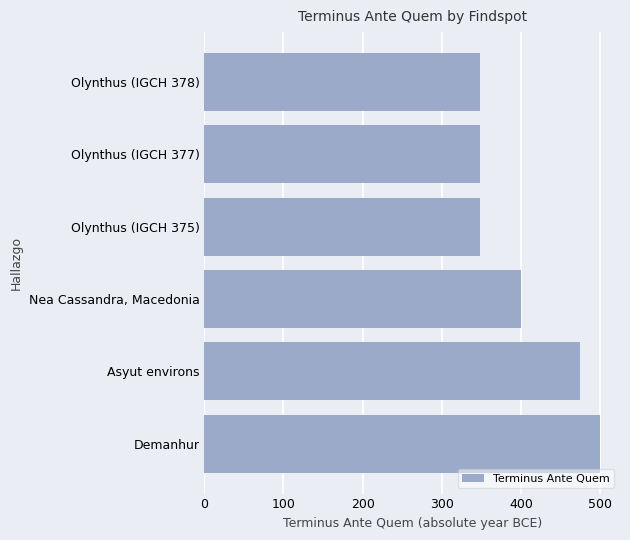

How many categories are shown in the chart?

6